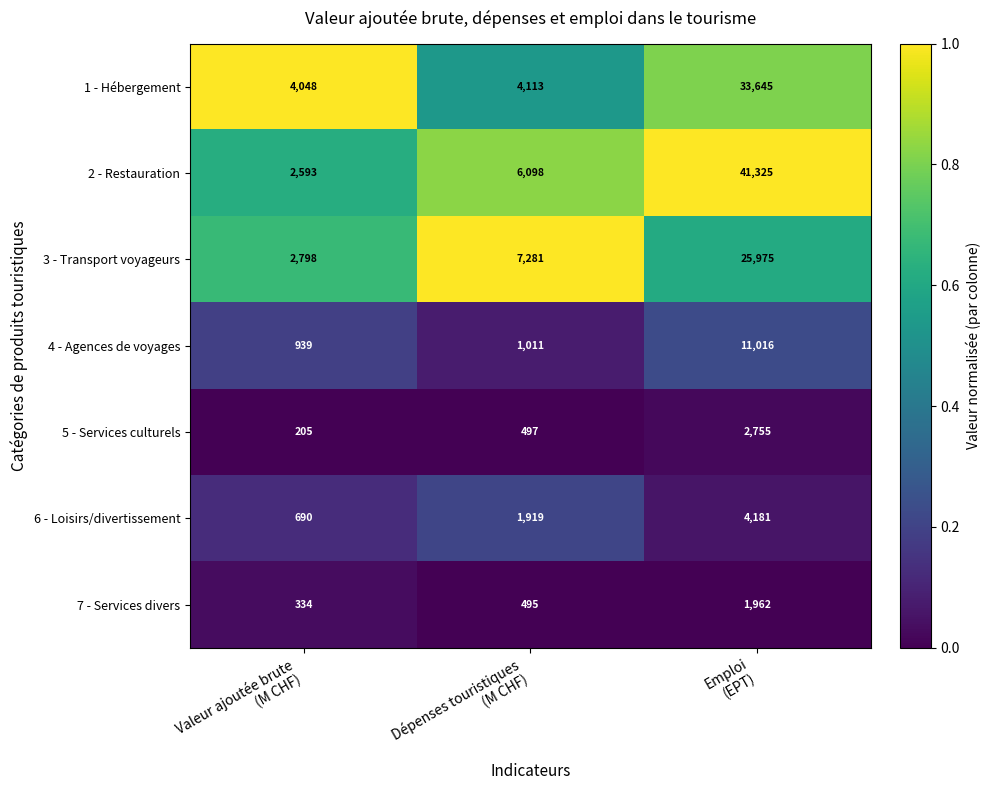

Which series has the largest total across all categories?

2 - Restauration